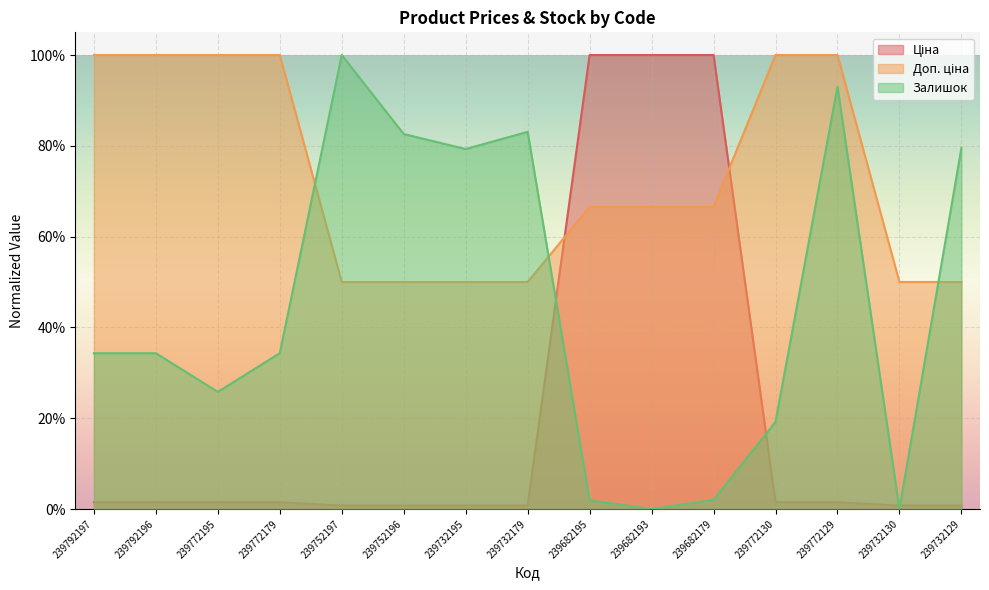

What is the difference between the second highest and second lowest values in the Доп. ціна series?

0.5